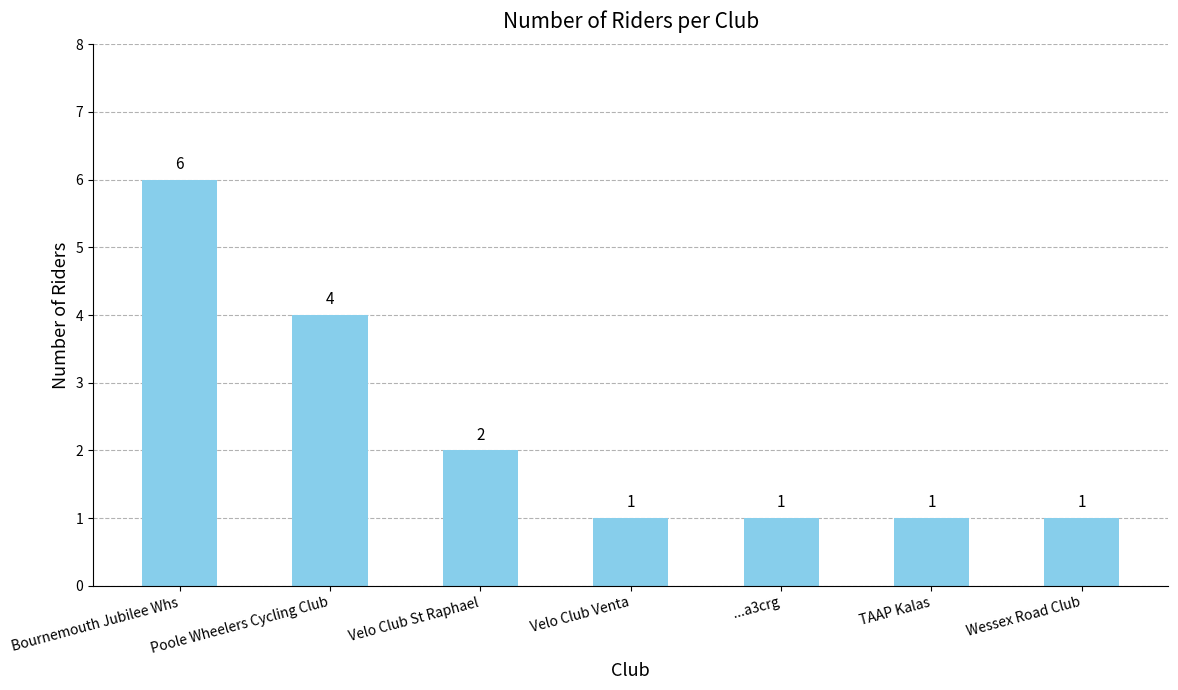

Which has a higher value, Bournemouth Jubilee Whs or TAAP Kalas?

Bournemouth Jubilee Whs